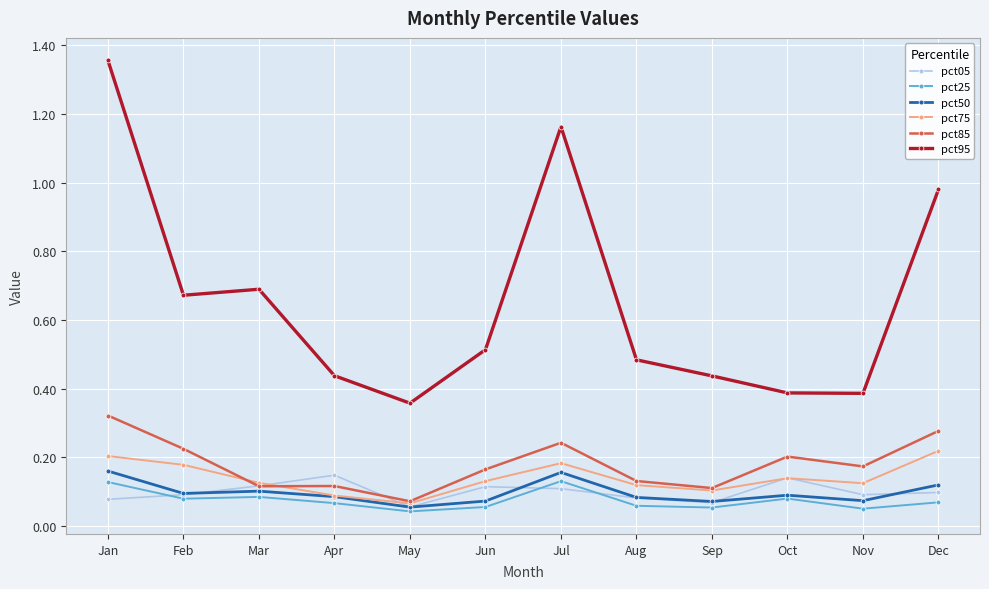

Does the chart have visible grid lines?

Yes